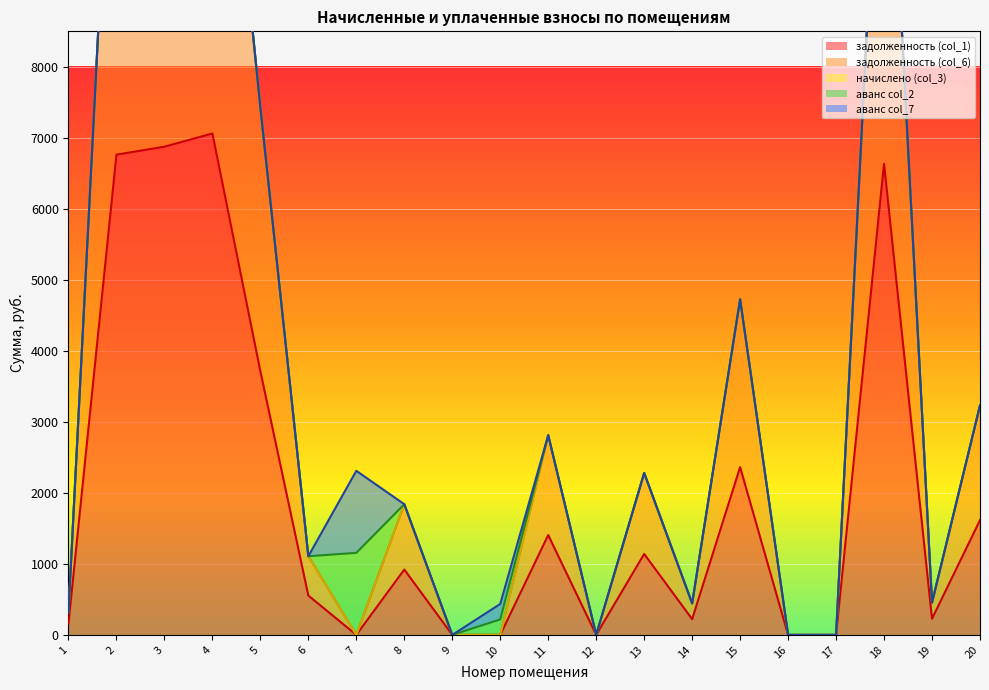

At which category is the sum across all series the highest?

4